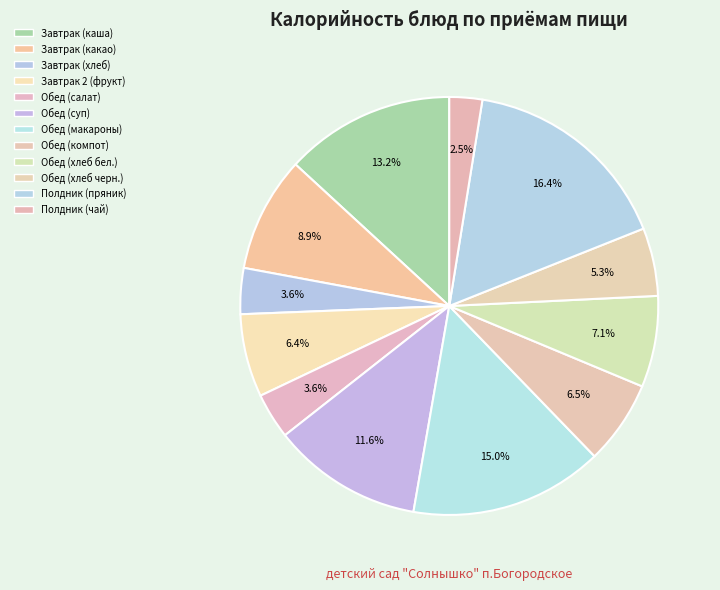

Which category has the biggest portion of the pie?

Полдник (пряник)